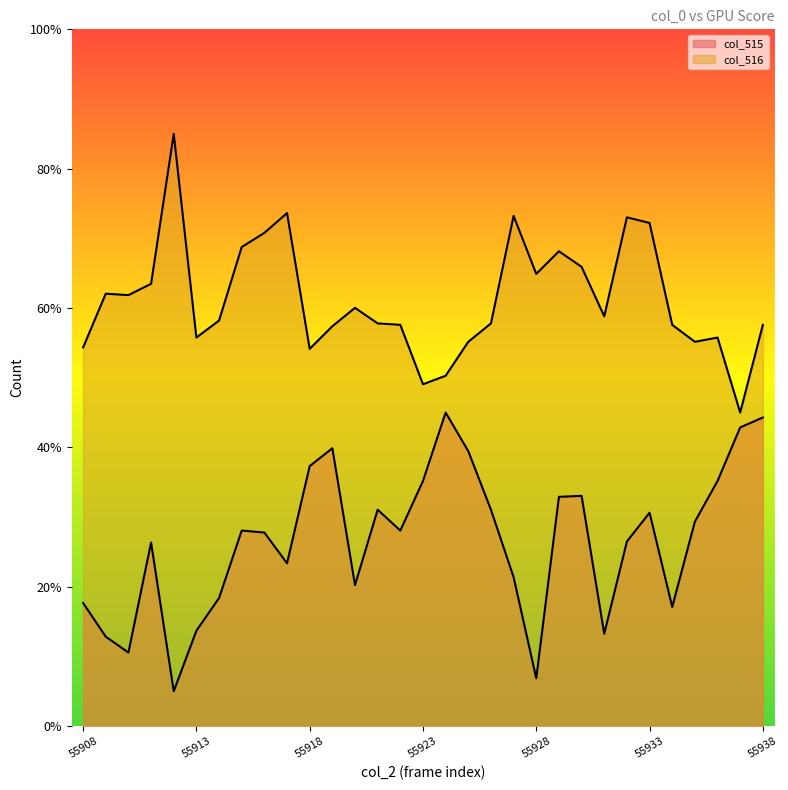

True or false: col_516 and col_515 cross at least once.

False